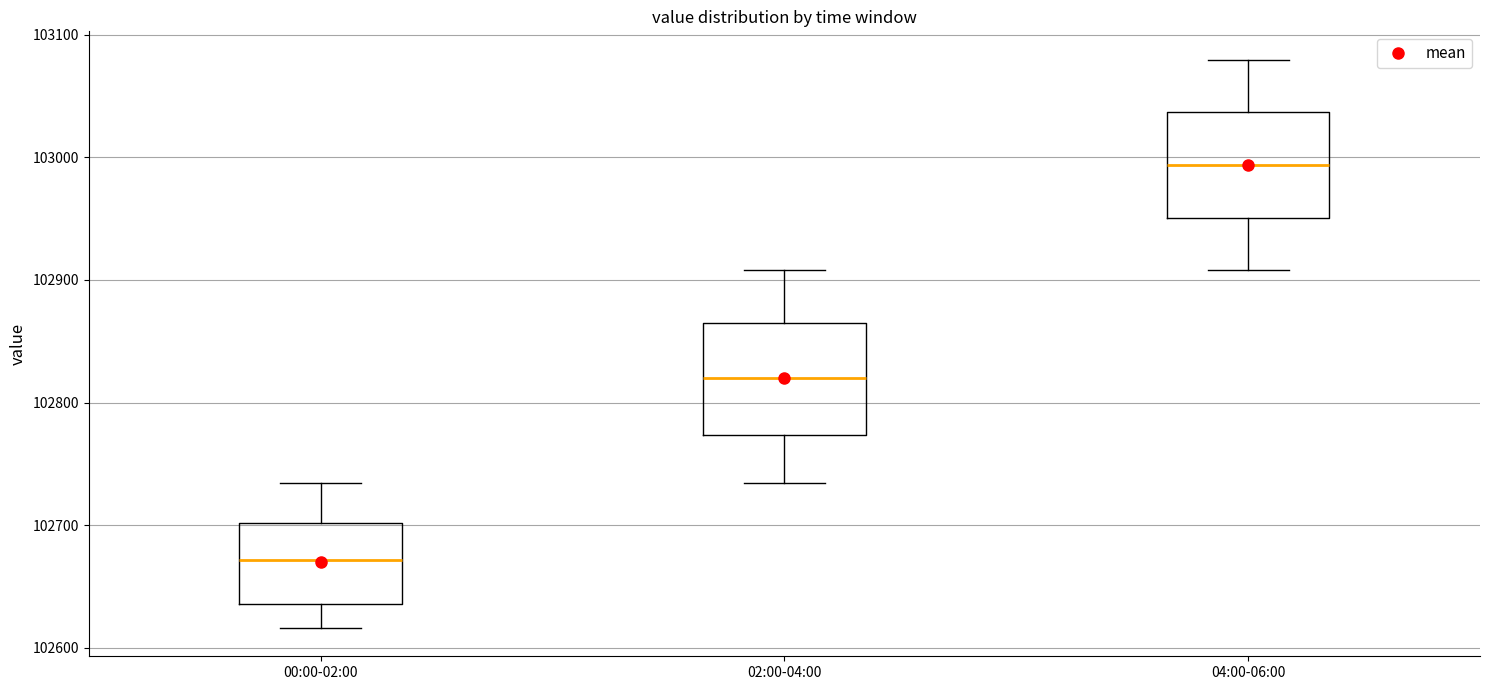

Reading left to right, read every box against the y-axis: the position of its median line, the range the box covers, and the ends of its whiskers. The values are not printed on the chart, so give them approximately, as read against the axis.

00:00-02:00: median 102670, box 102640 to 102700, whiskers 102620 to 102730
02:00-04:00: median 102820, box 102770 to 102860, whiskers 102730 to 102910
04:00-06:00: median 102990, box 102950 to 103040, whiskers 102910 to 103080